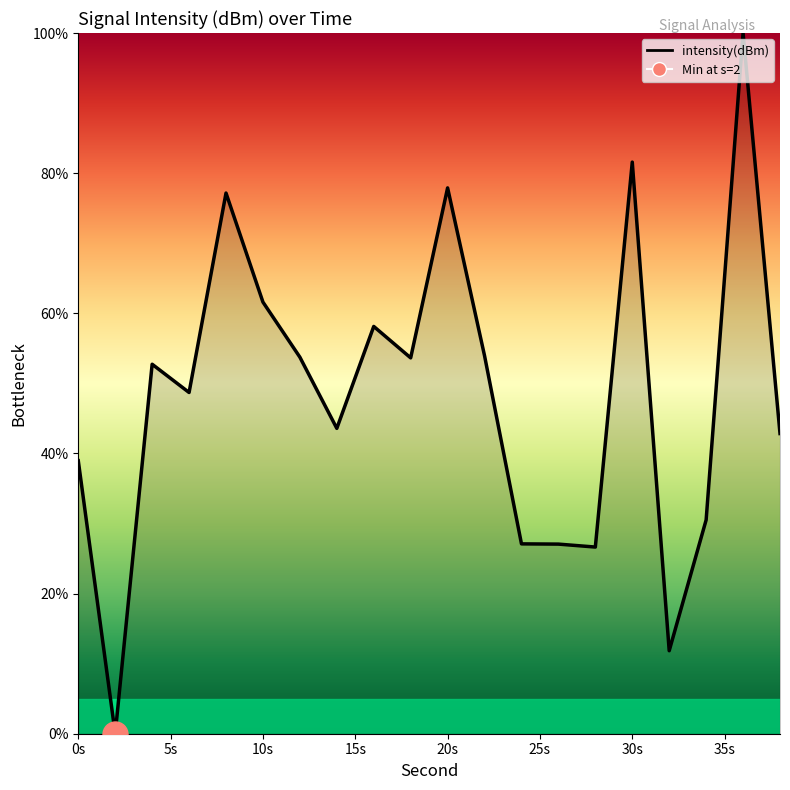

Between 20 and 6, which is larger?

20